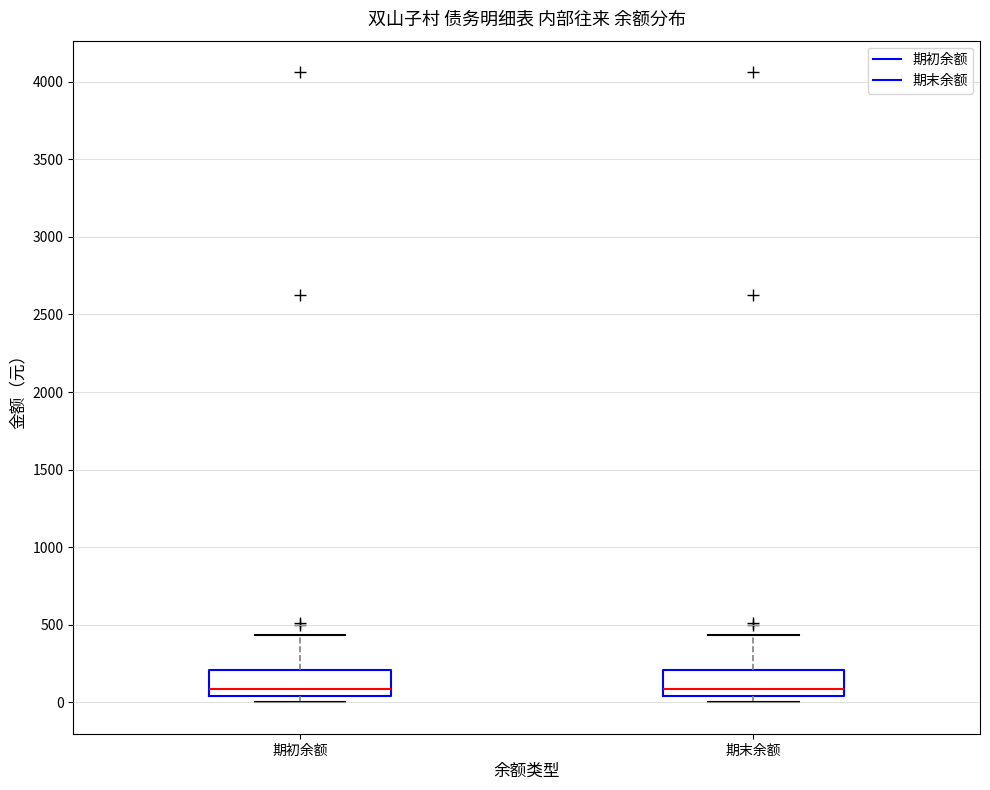

Reading left to right, transcribe this box plot: for each box, give where its median line is, the range the box spans, and where its two whiskers end, as read against the y-axis. The values are not printed on the chart, so give them approximately, as read against the axis.

期初余额: median 100, box 50 to 200, whiskers 0 to 450
期末余额: median 100, box 50 to 200, whiskers 0 to 450